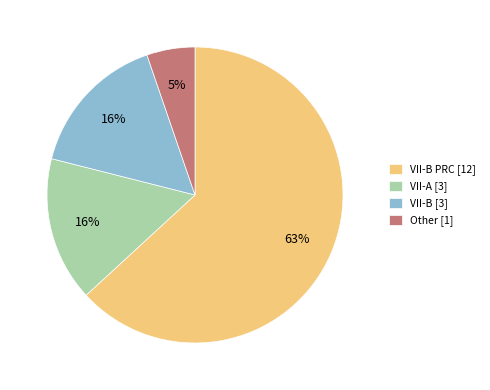

Combined, do Other [1] and VII-B [3] account for over 50%?

No